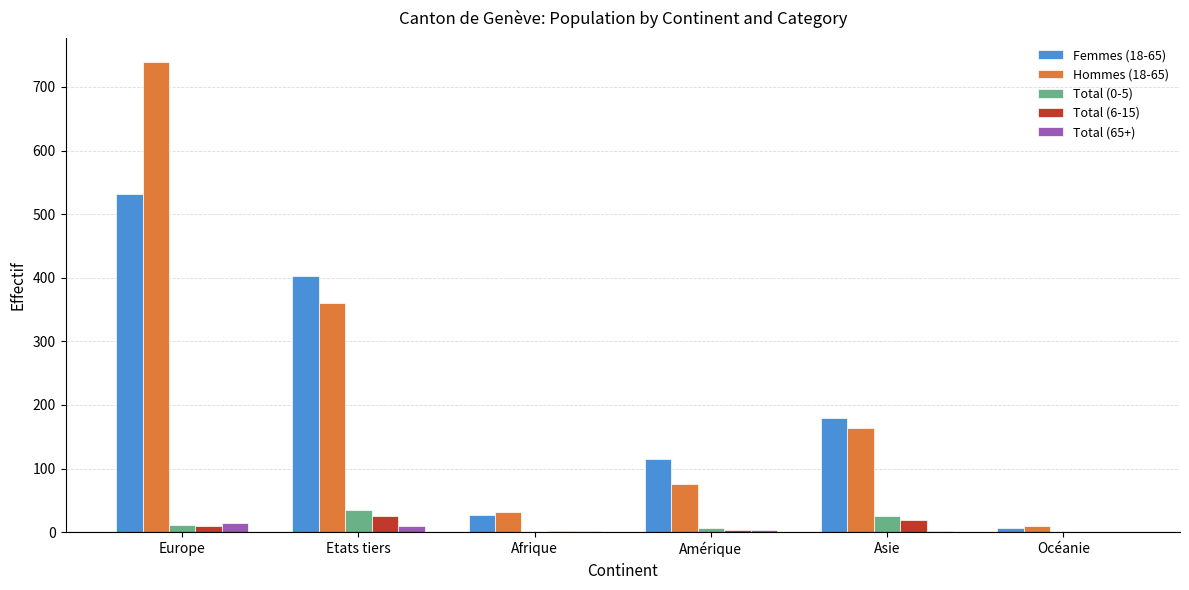

True or false: Hommes (18-65) has a value of 75 at Amérique.

True